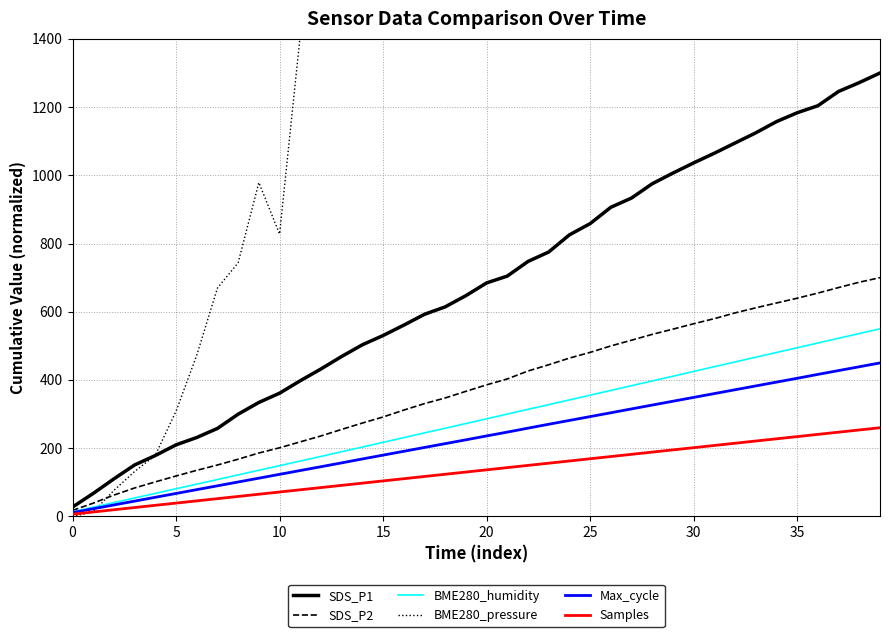

Which series has the widest spread of values?

BME280_pressure